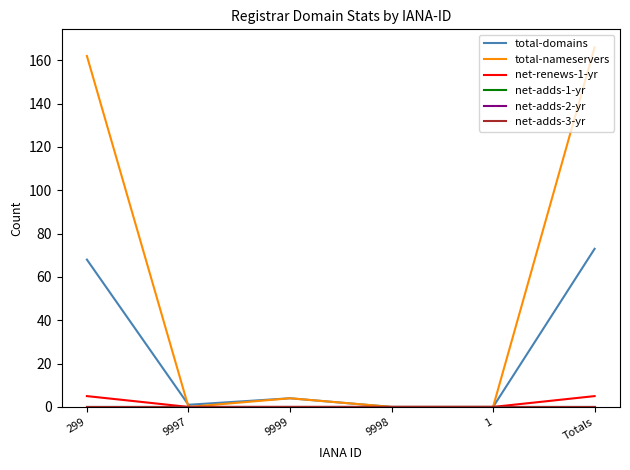

Is the value of total-nameservers at 9998 greater than the value of net-renews-1-yr at 299?

No